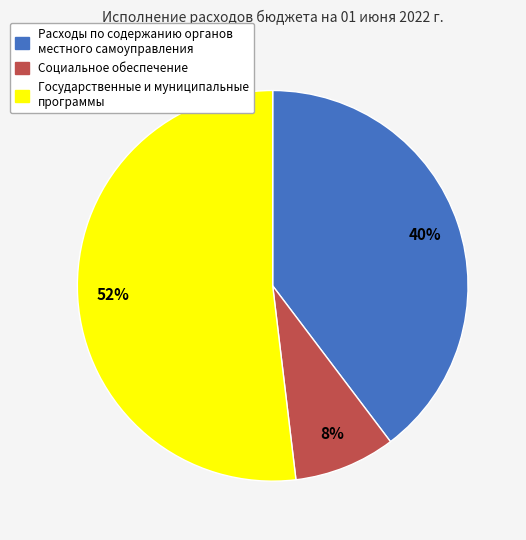

Is it true that Расходы по содержанию органов местного самоуправления is 29% of the pie?

False